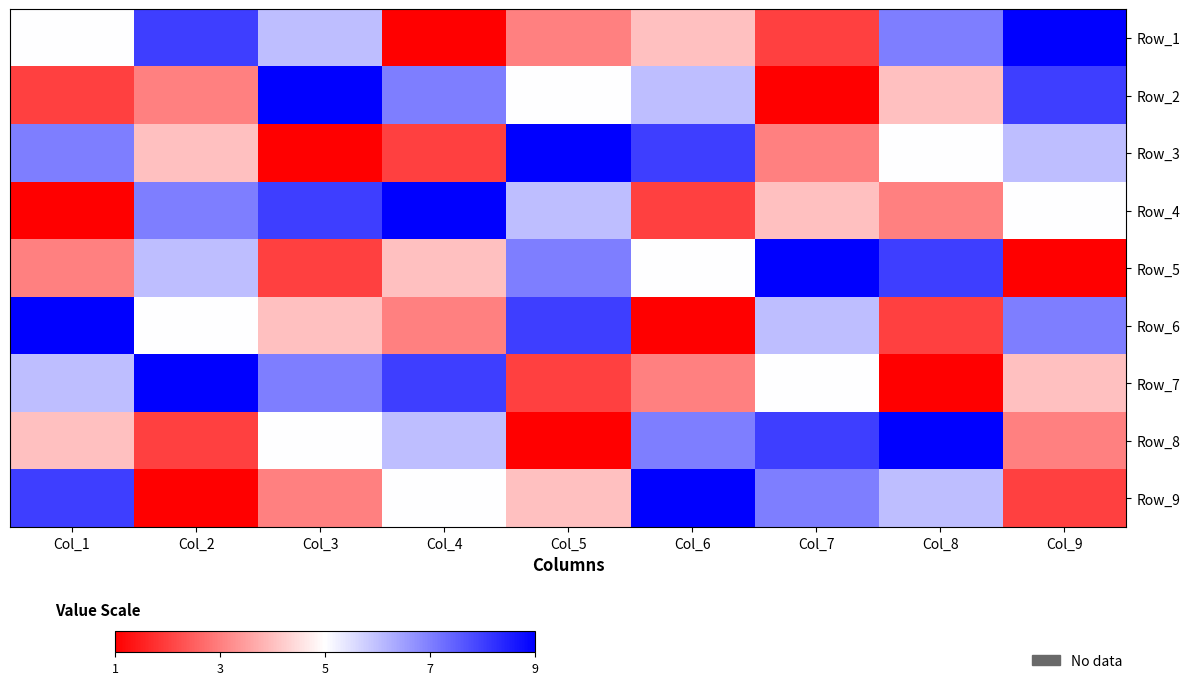

What is the total value across all series at Col_6?

45